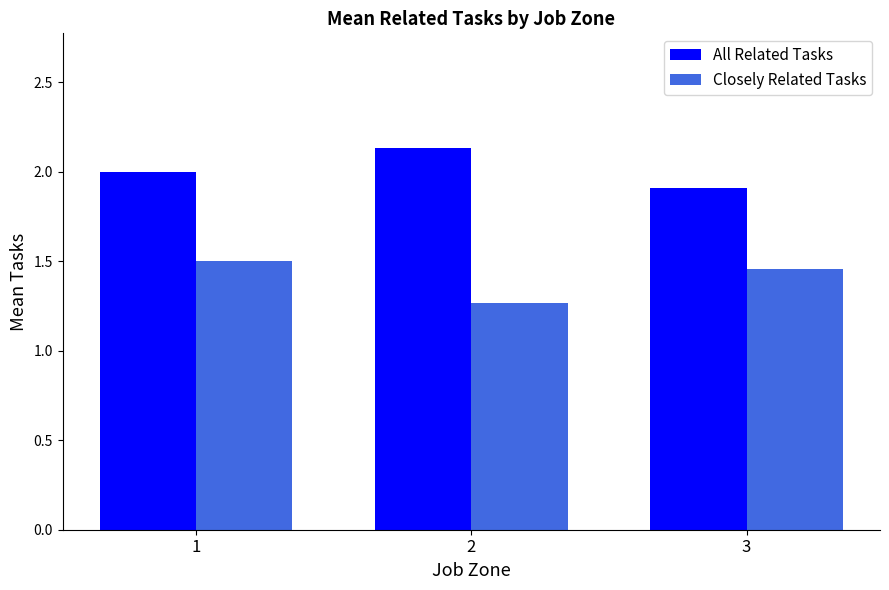

What is the spread (max minus min) of values at 1?

0.5